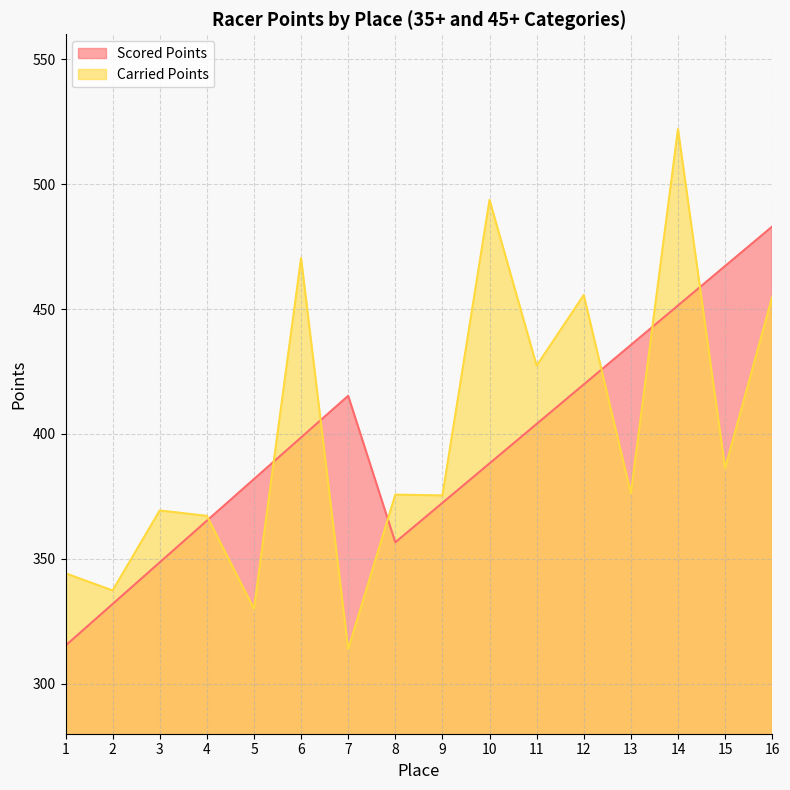

What is the difference between the second highest and second lowest values in the Scored Points series?

135.3